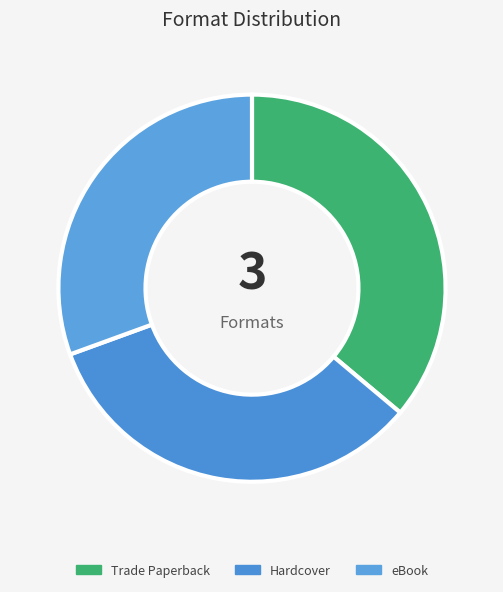

To the nearest percent, what is the difference between the largest and smallest slice percentages?

6%